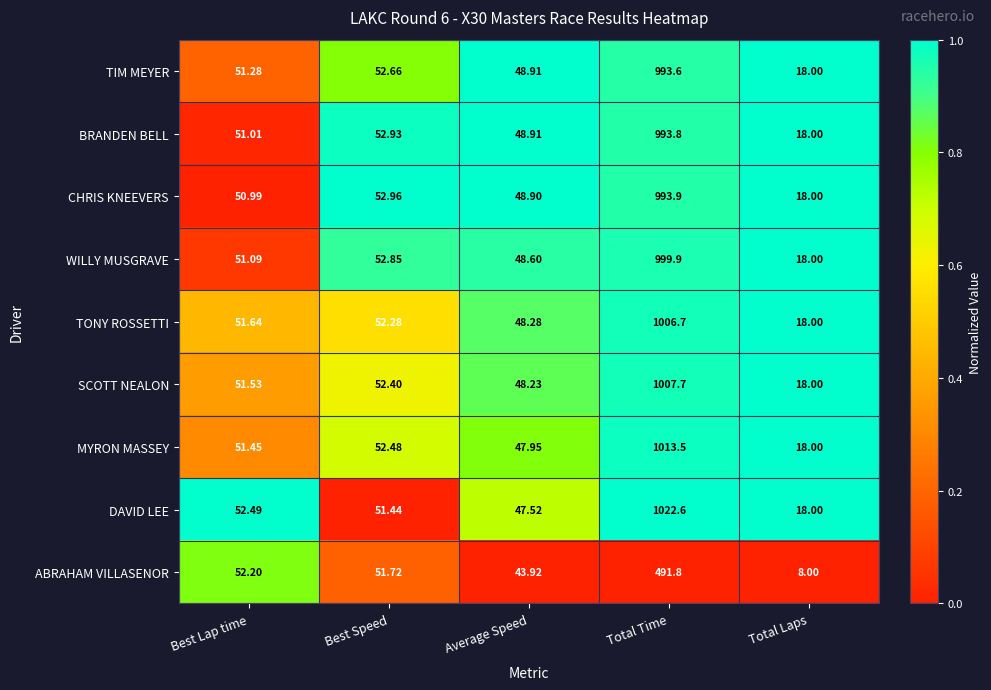

What is the total value across all series at Average Speed?

431.2